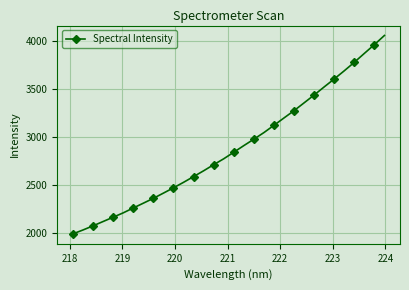

Count the number of categories in the chart.

32